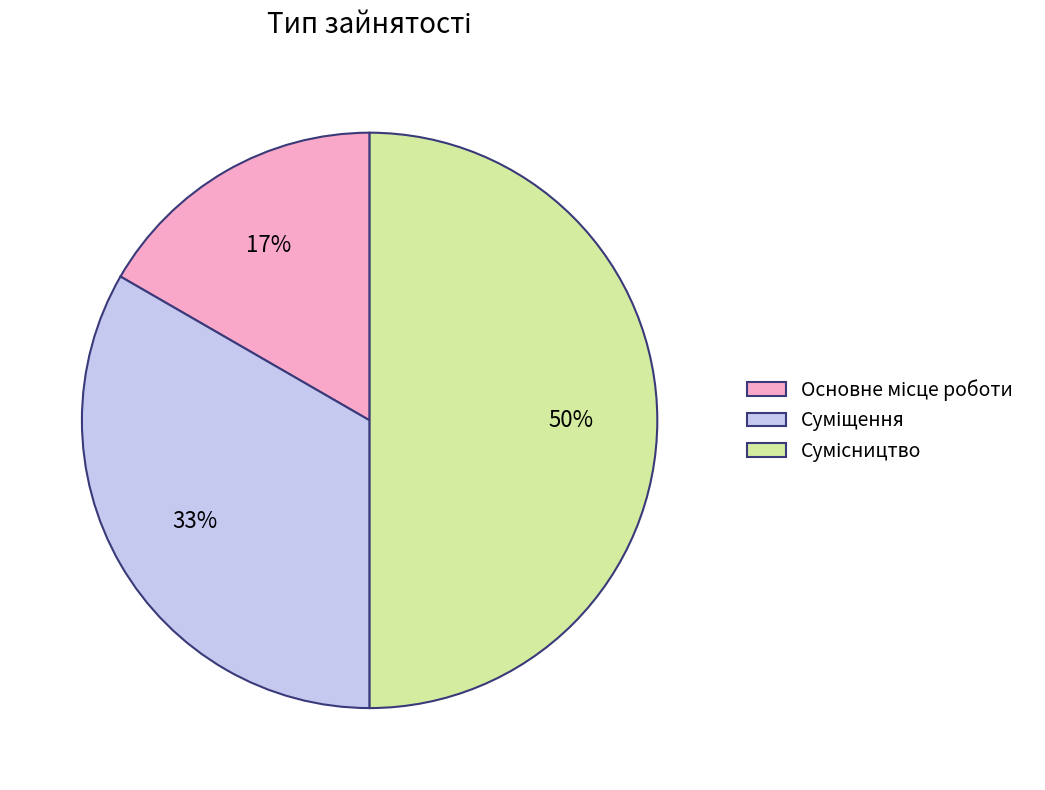

How many segments does this pie chart have?

3